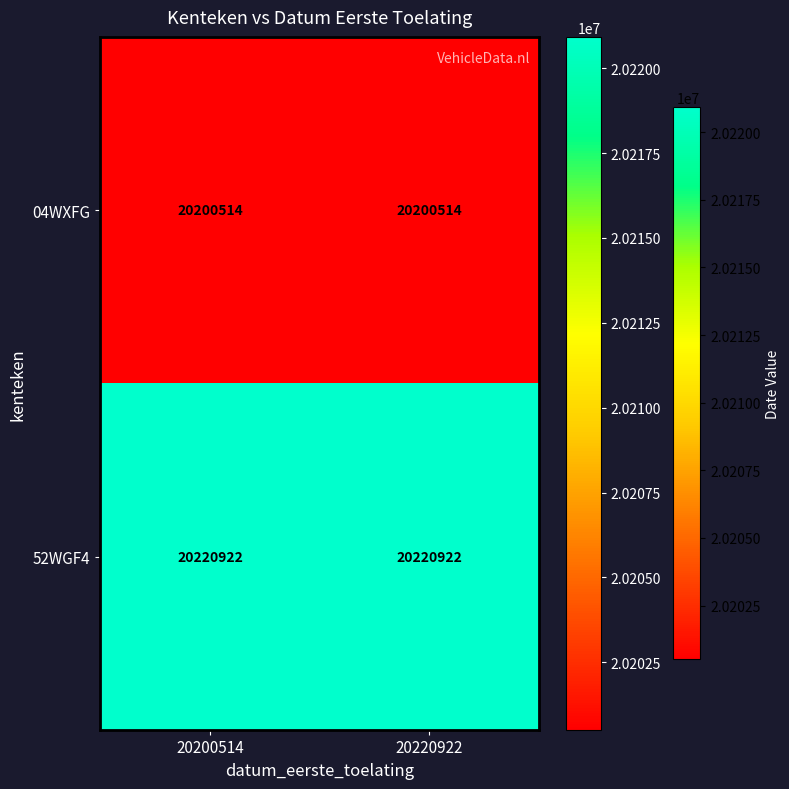

What is the difference between the highest and lowest values at 20220922?

20408